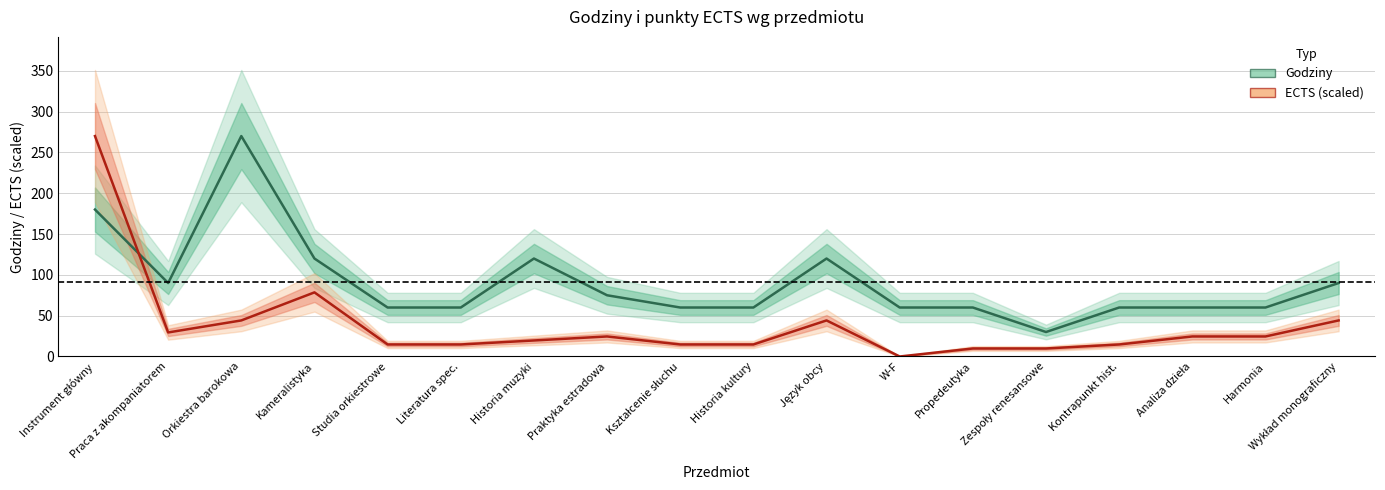

What is the label of the 11th point from the left?

Język obcy